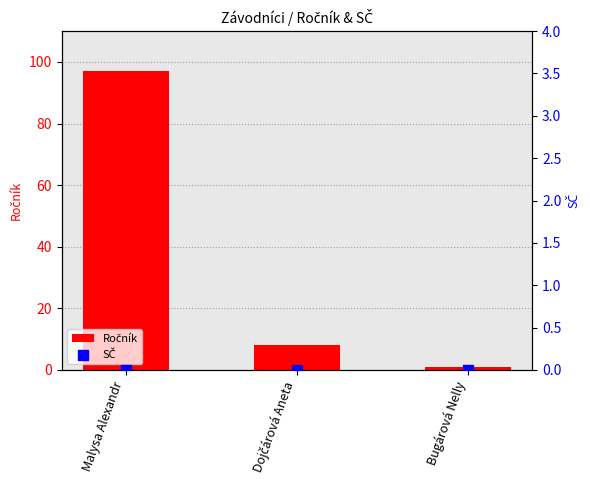

Is the value of Ročník at Malysa Alexandr greater than the value of SČ at Bugárová Nelly?

Yes